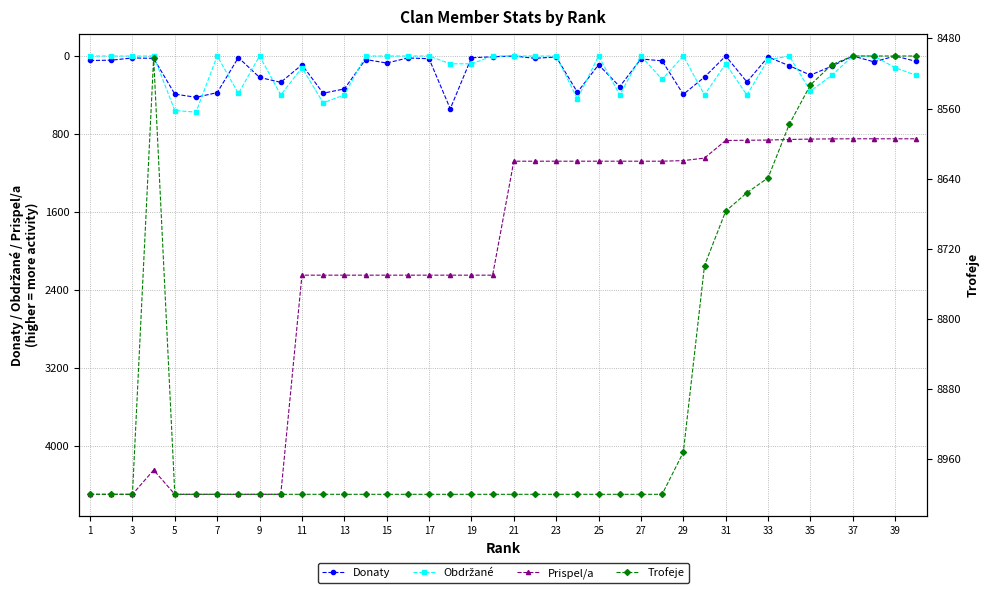

True or false: Prispel/a and Donaty intersect in this chart.

False